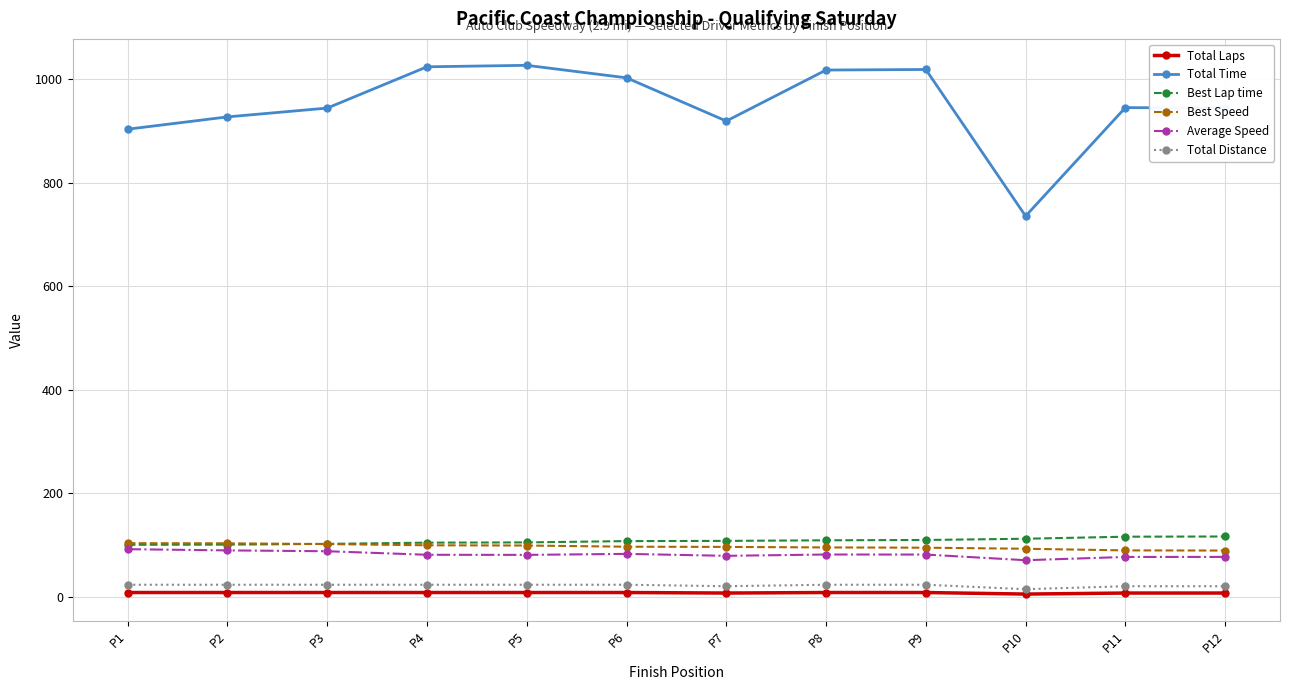

Read the Total Time value at P12.

944.6